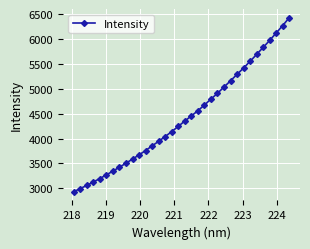

What is the average value?

4429.8